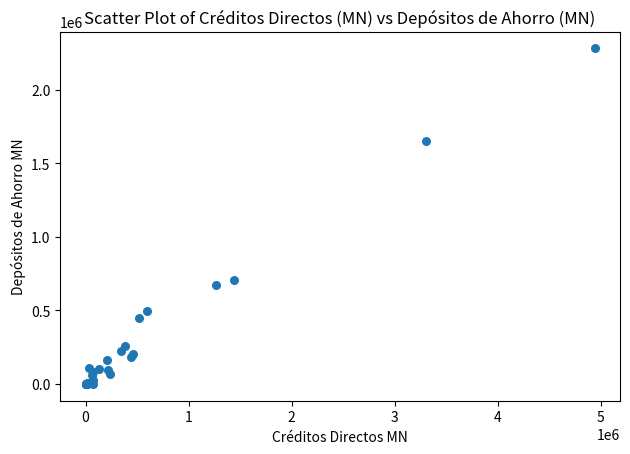

What Y value in the scatter plot is closest to 1140675?

707283.3